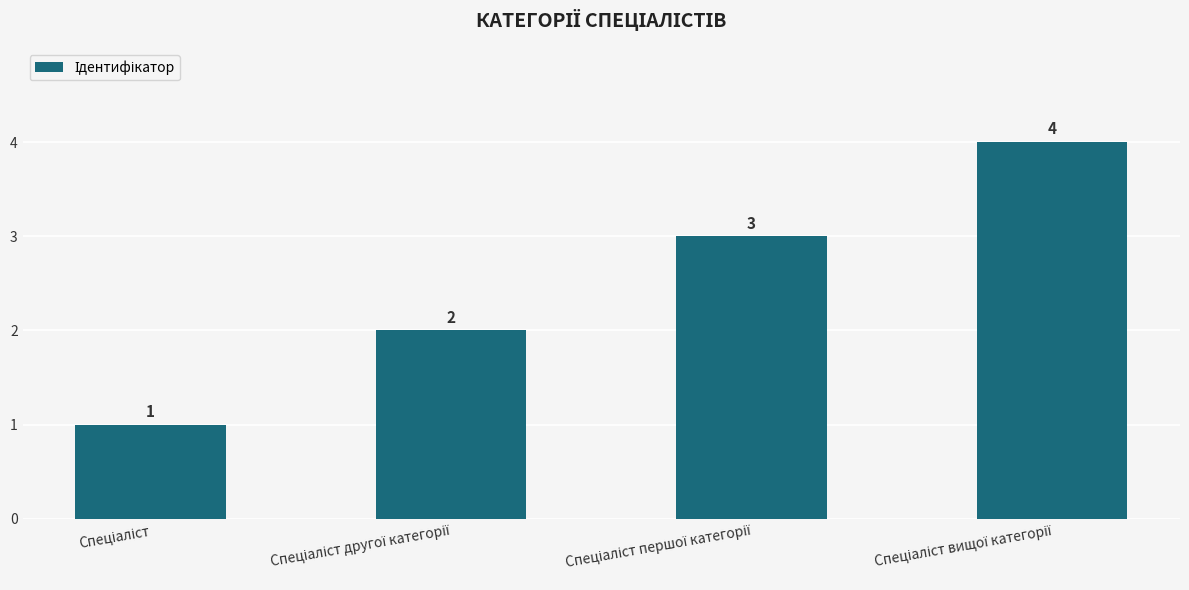

What is the maximum value shown in the chart?

4